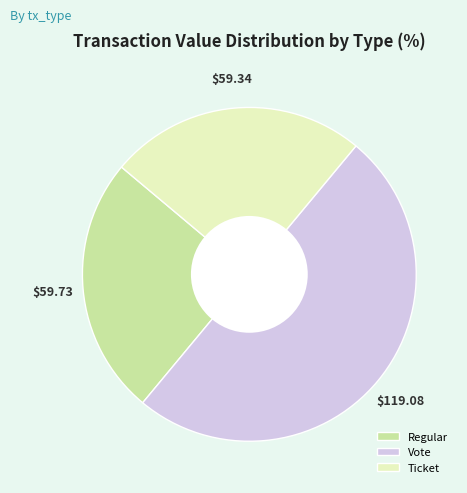

What is the largest slice in the pie chart?

Vote